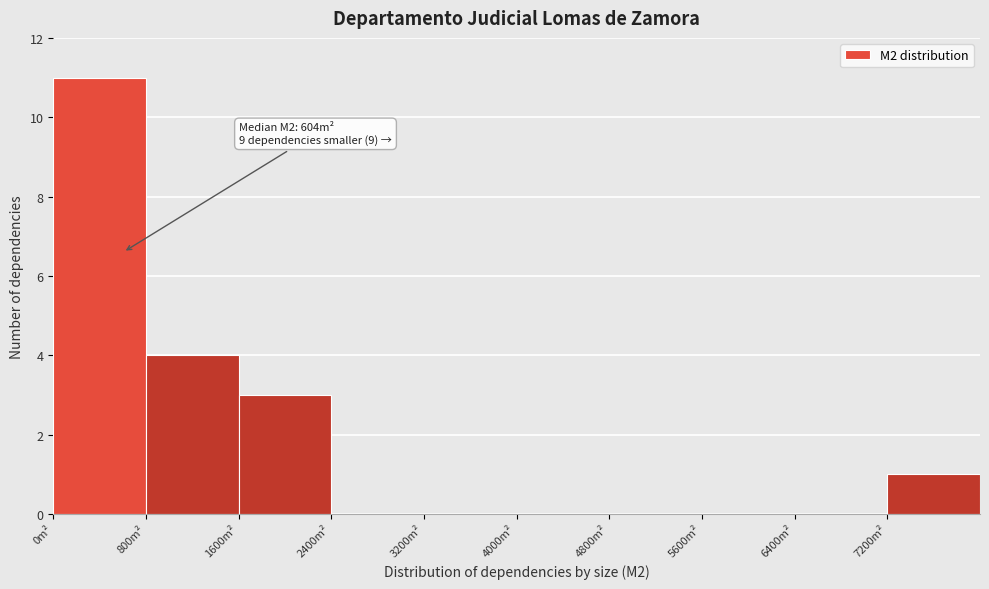

Over which range of the x-axis is the bar tallest?

0 to 800